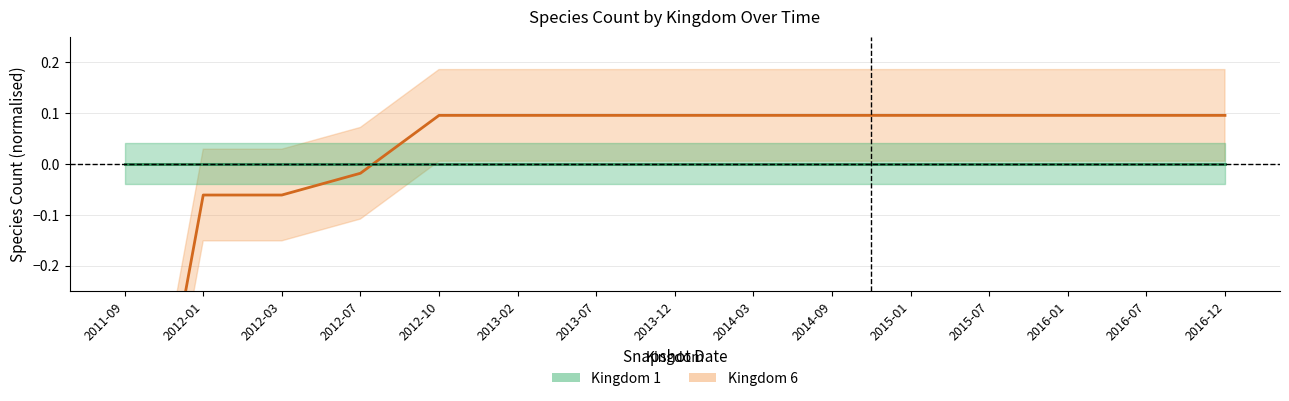

What is the change in value from 2012-01 to 2016-01?

+0.2